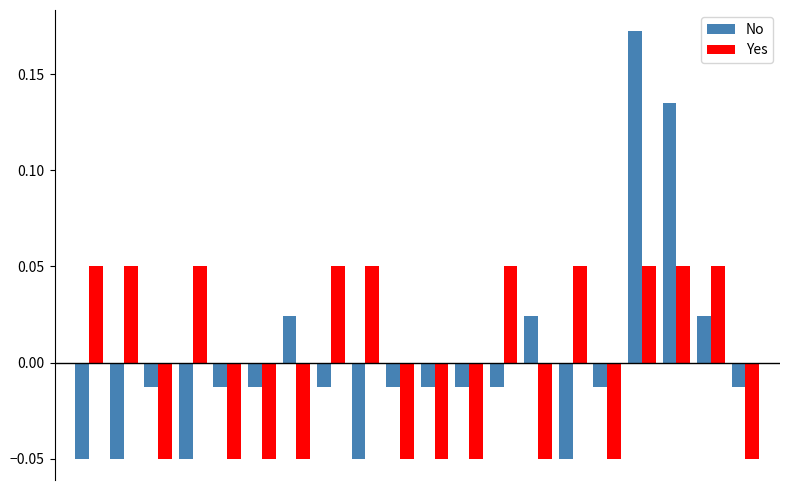

Which series has the largest range (max minus min)?

No